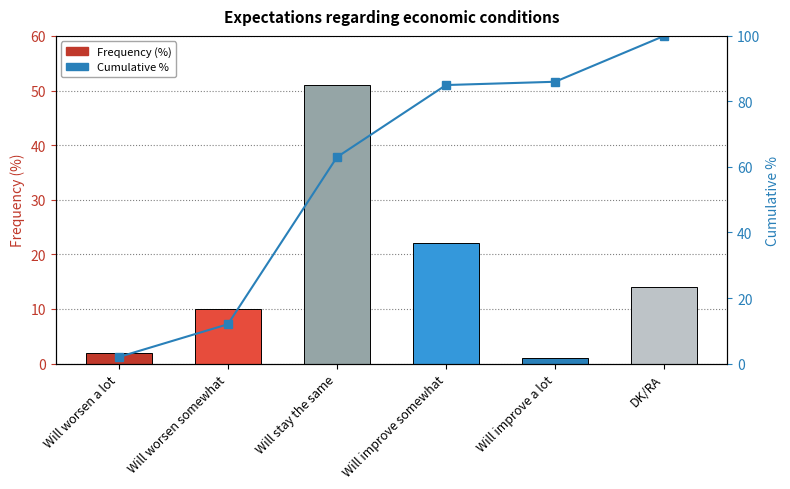

Which series has the largest range (max minus min)?

Cumulative %